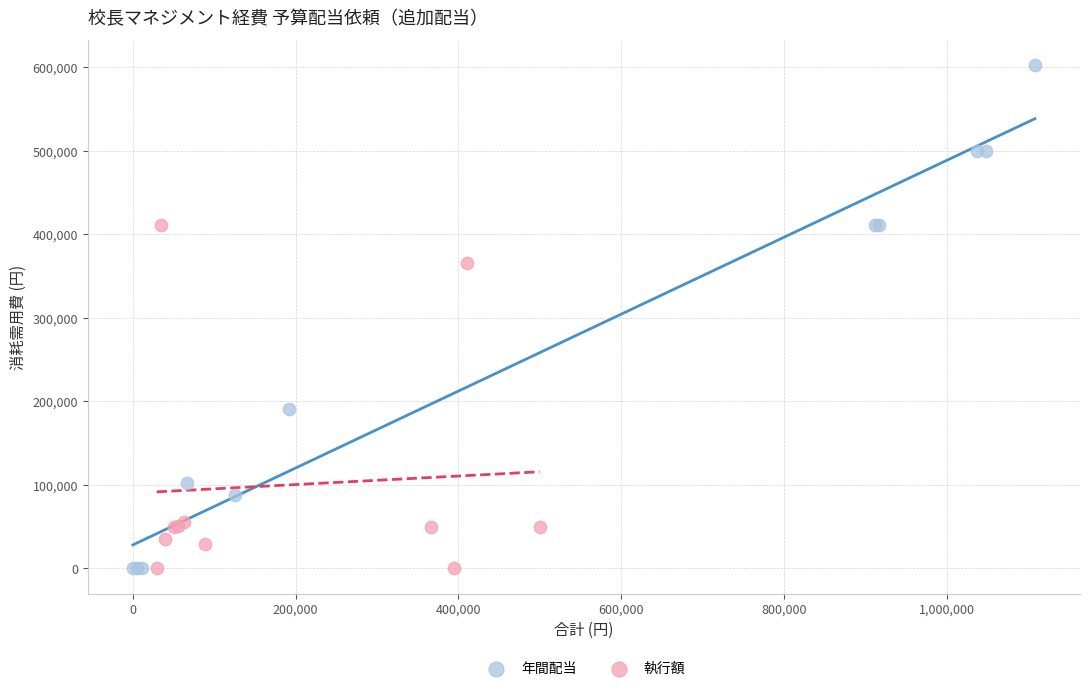

Which series has the largest Y range (max minus min)?

年間配当